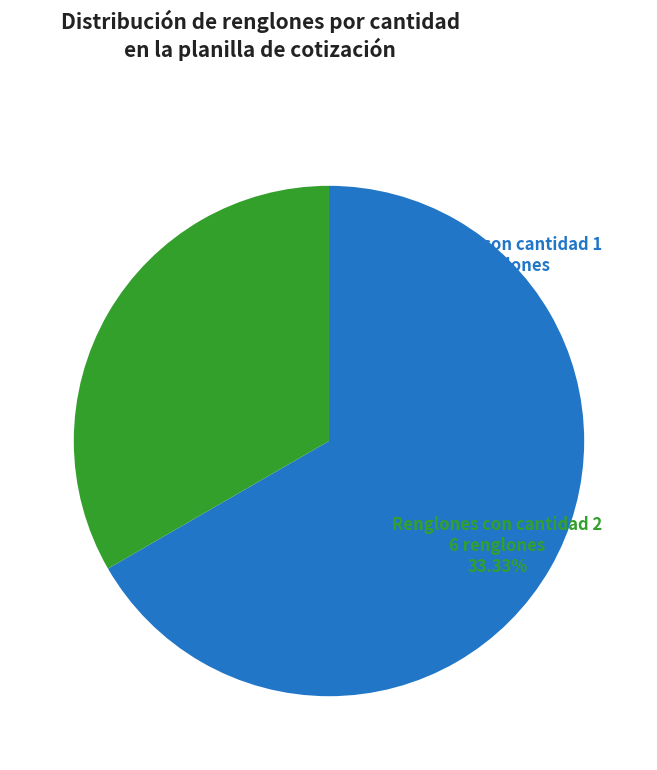

Does any single category account for the majority?

Yes